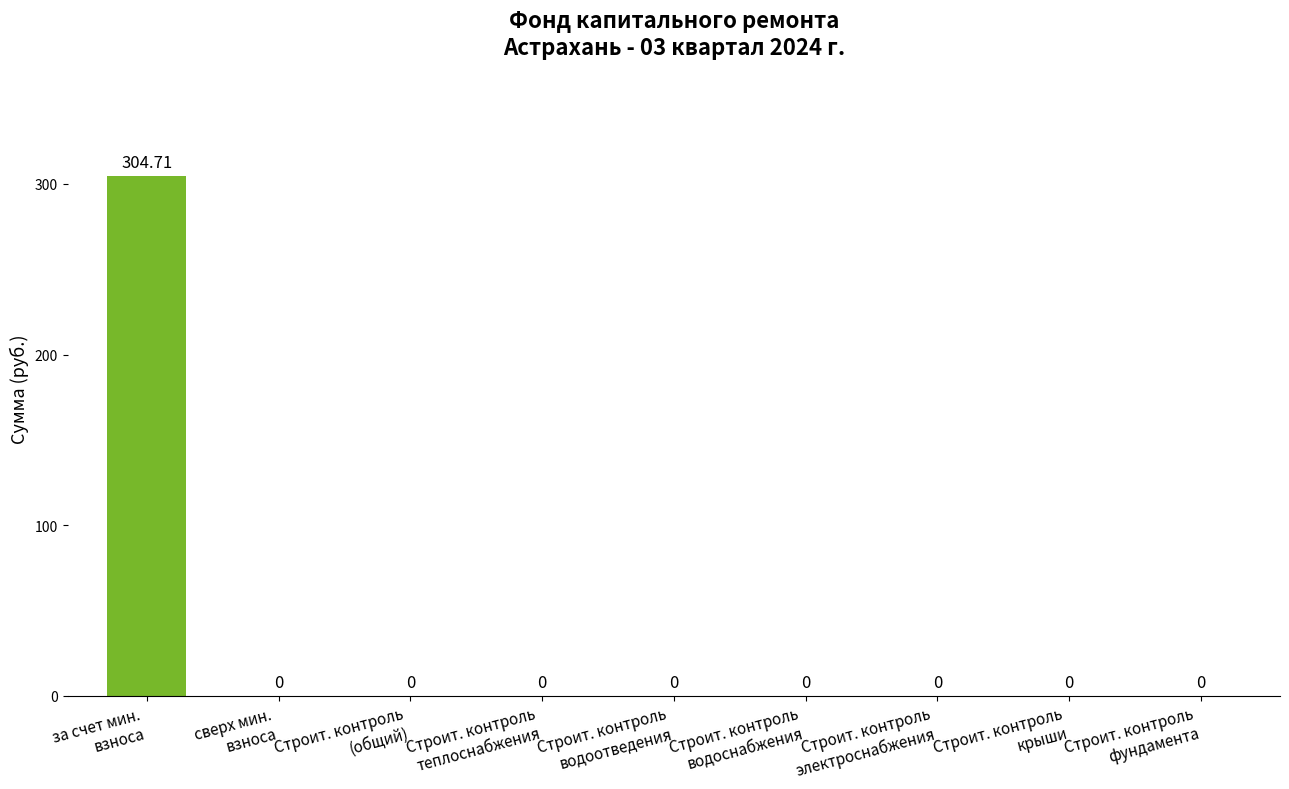

How many data points are above 0?

1